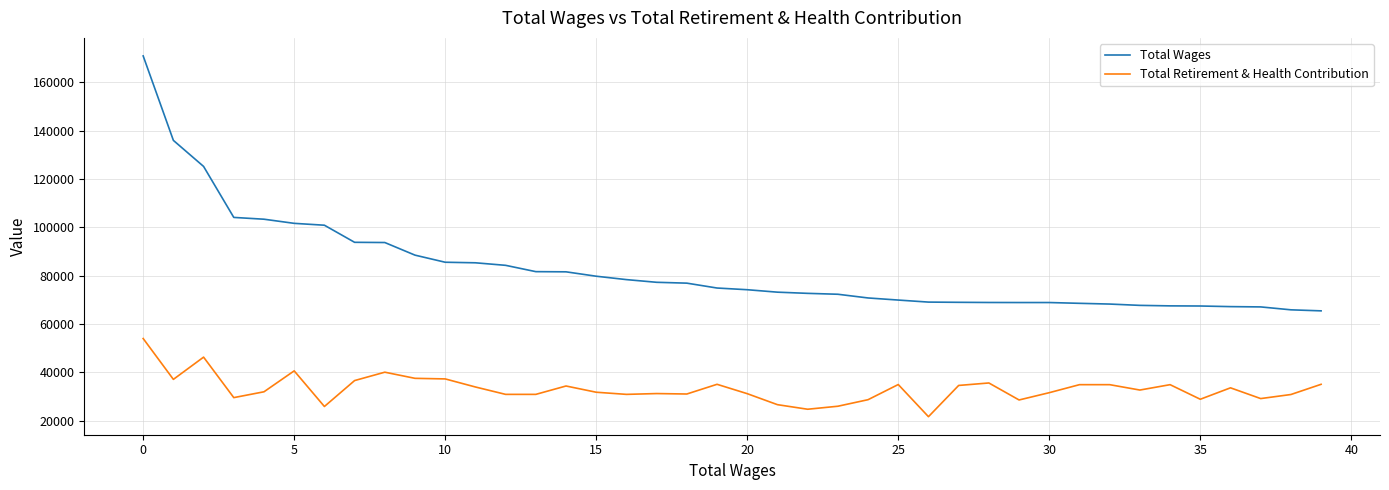

Rank the series by their average value, from lowest to highest.

Total Retirement & Health Contribution, Total Wages